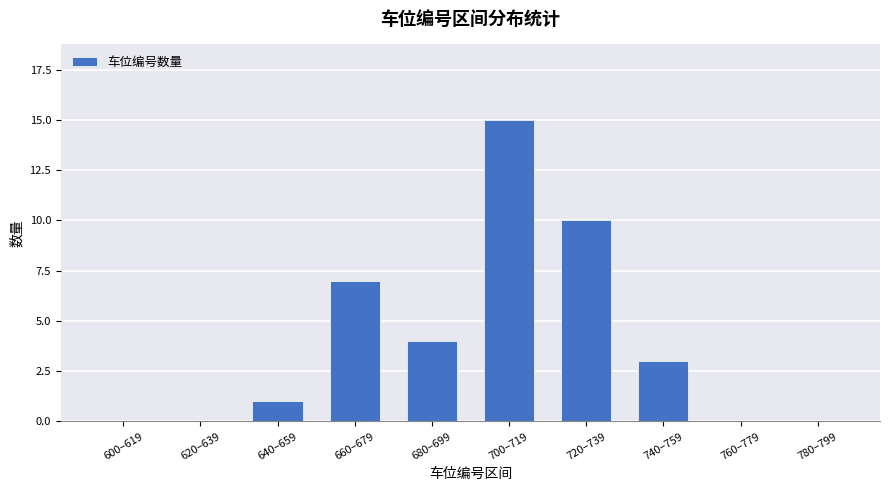

What is the sum of all values?

40